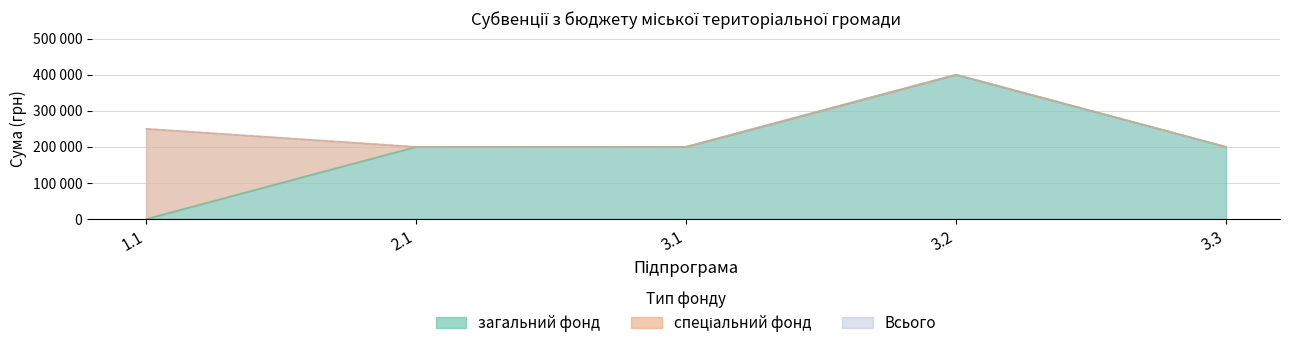

The value of загальний фонд at 1.1 is 0. True or false?

True